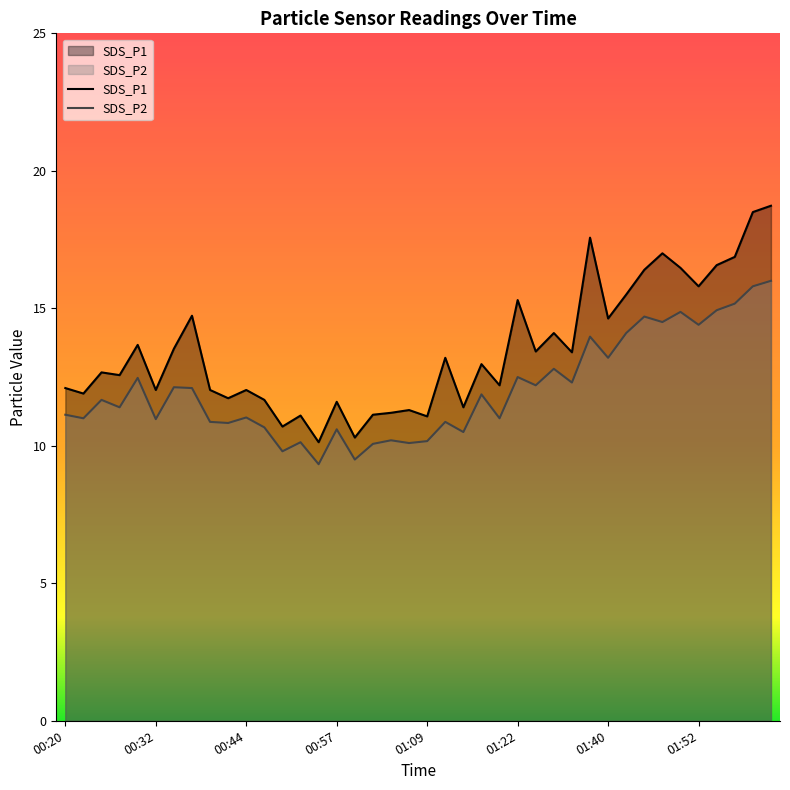

How many interior local valleys does the SDS_P1 series have?

14